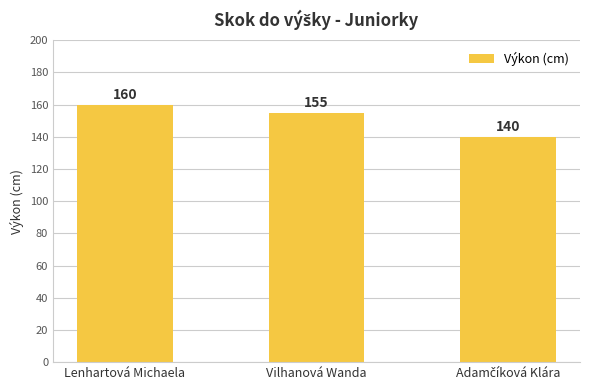

Which category has the highest value across all series?

Lenhartová Michaela